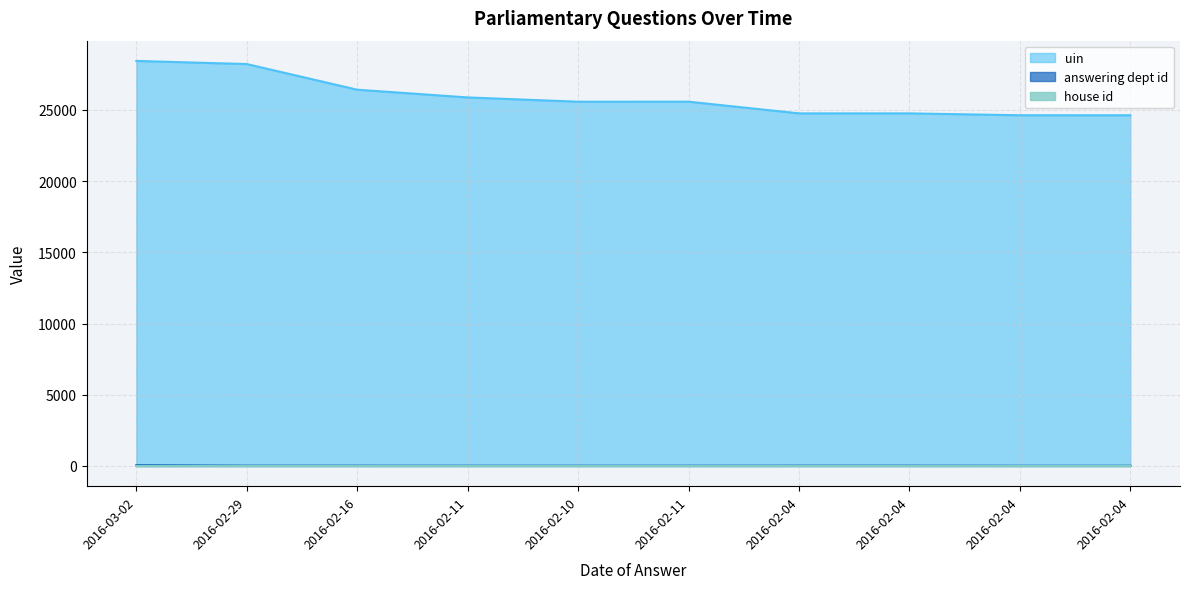

True or false: uin has a value of 37020 at 2016-02-04.

False